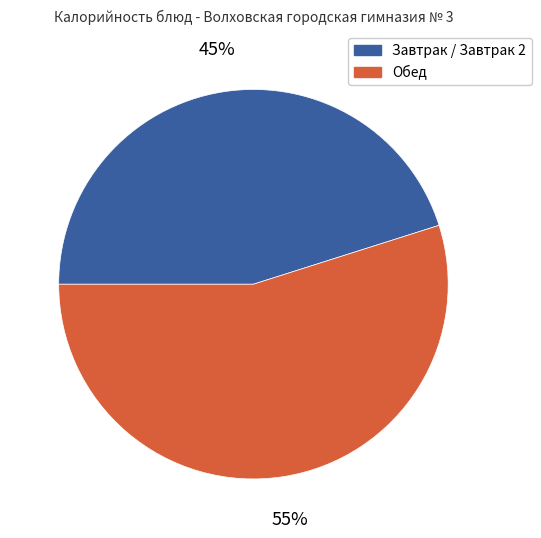

To the nearest percent, what is the difference between the largest and smallest slice percentages?

10%